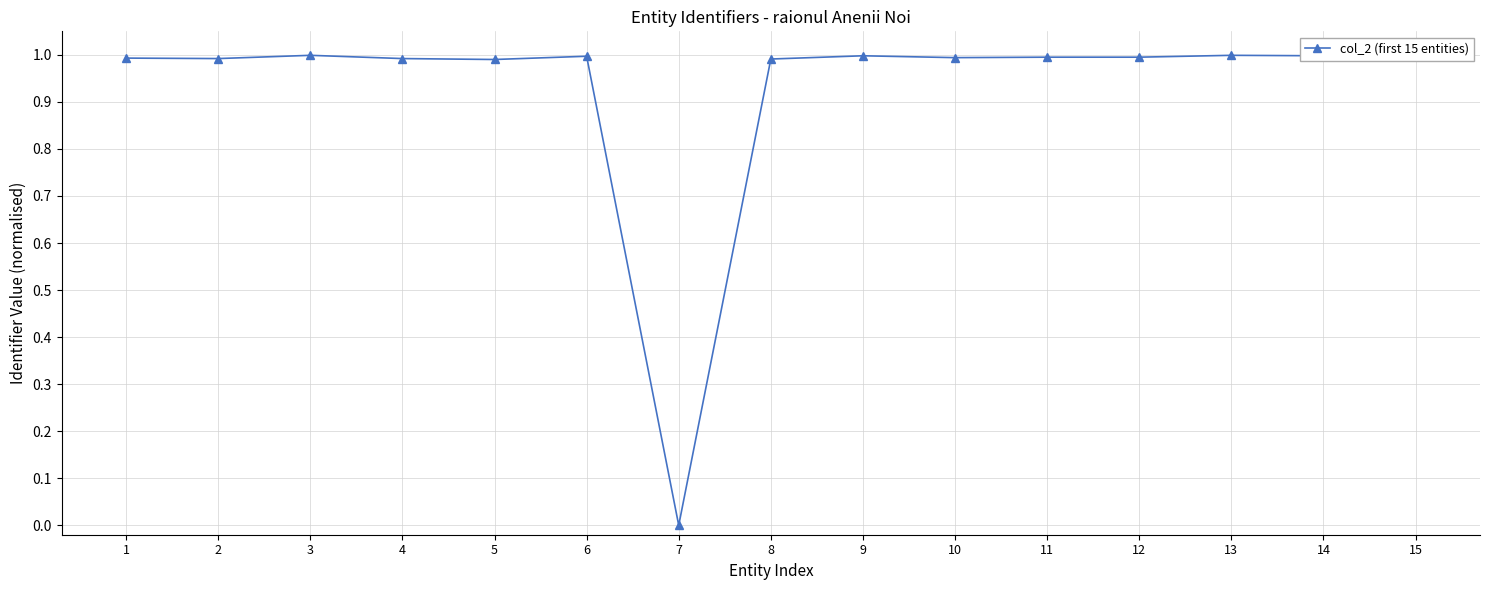

Which category has the highest value across all series?

15